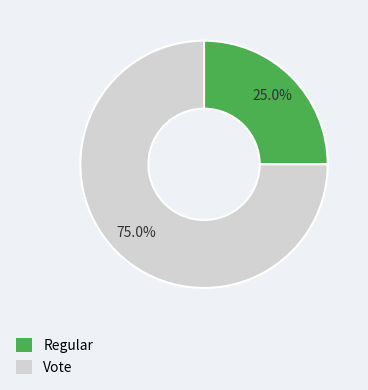

Between Vote and Regular, which is larger?

Vote